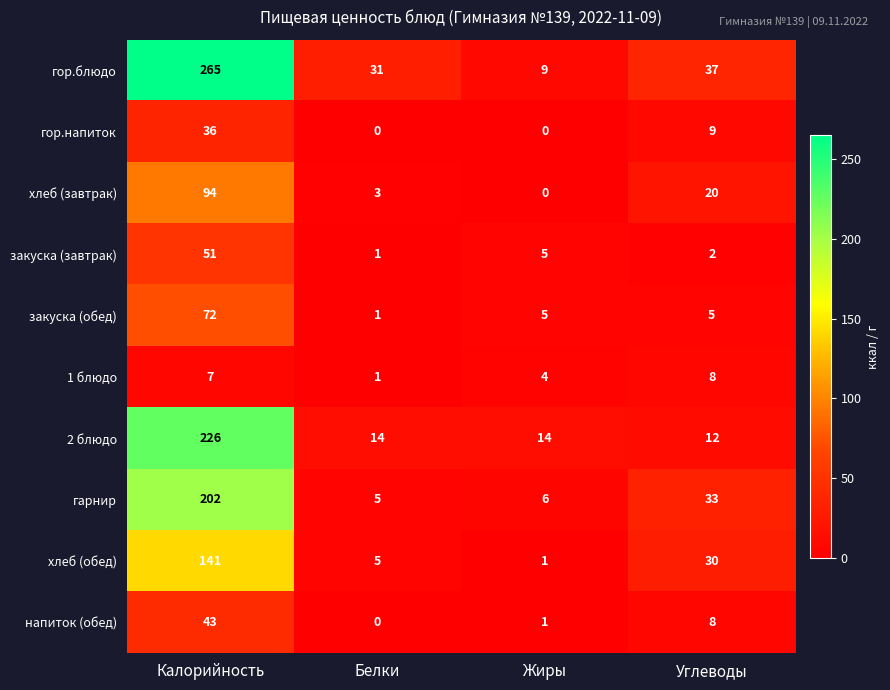

Count the number of categories in the chart.

4